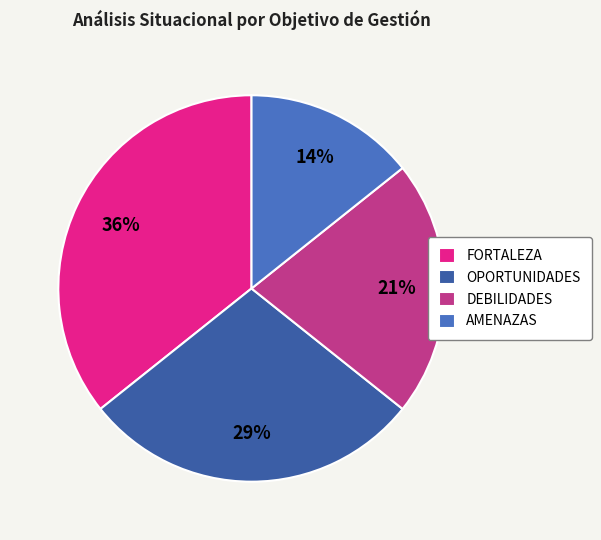

True or false: DEBILIDADES accounts for 21% of the total.

True